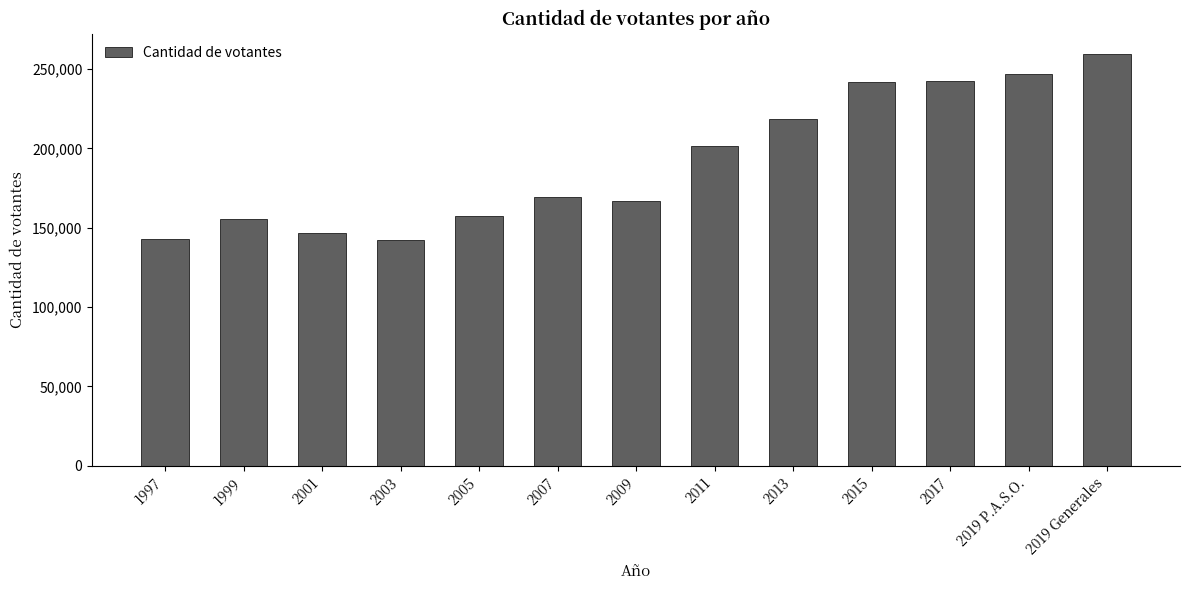

True or false: the data shows 218838 at 2013.

True